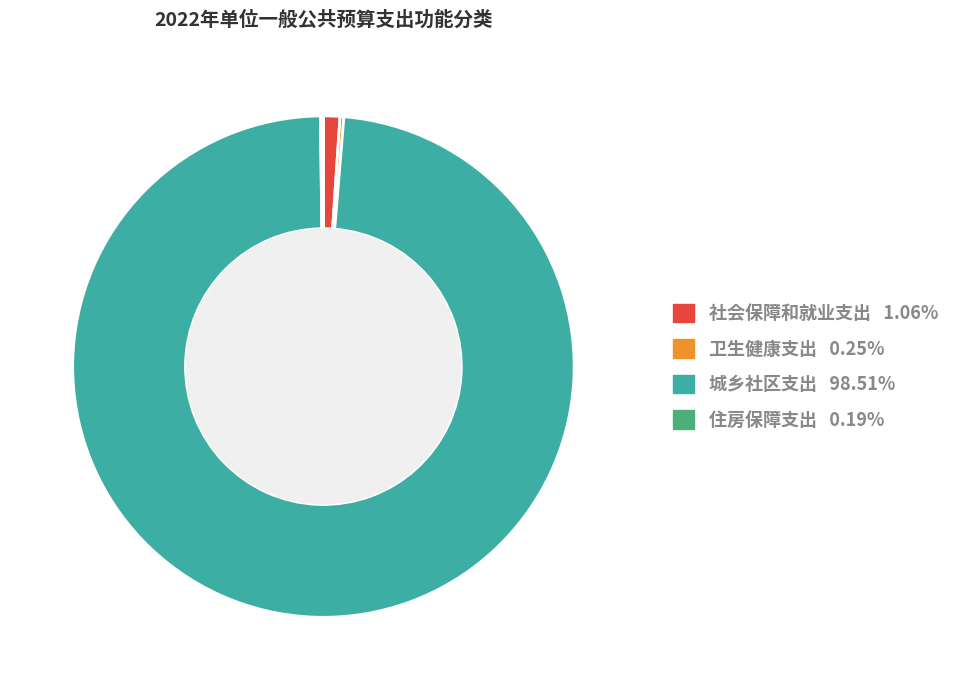

Which slice is the largest?

城乡社区支出